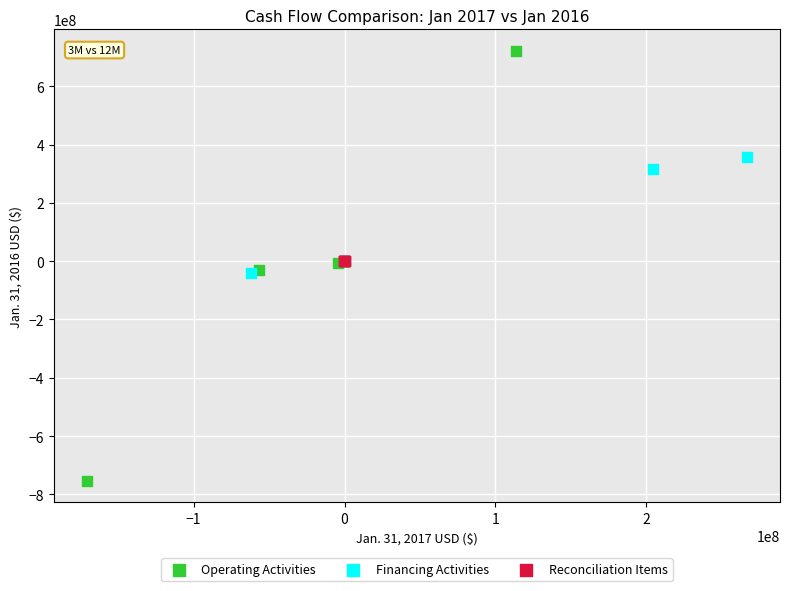

What are all the series names shown in the legend?

Operating Activities, Financing Activities, Reconciliation Items